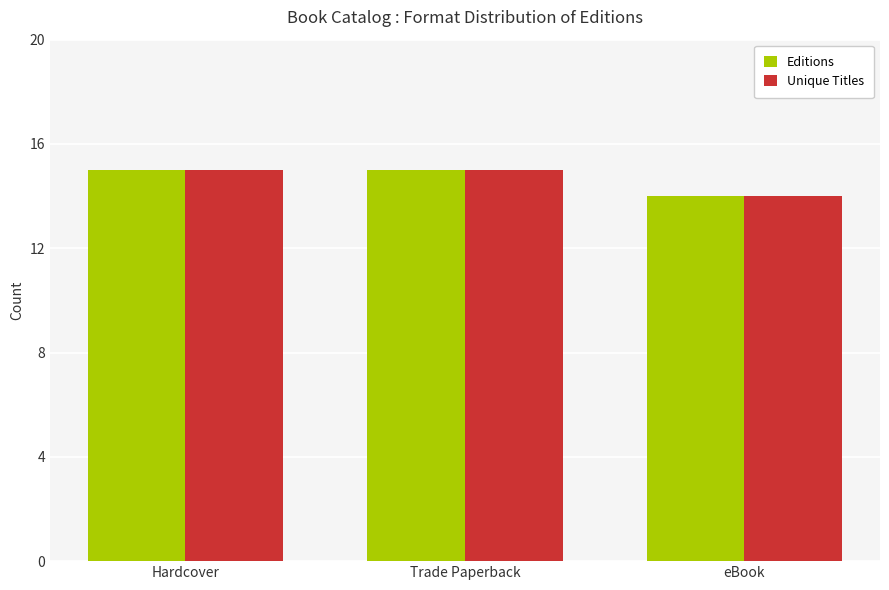

The value of Editions at Trade Paperback is 10. True or false?

False